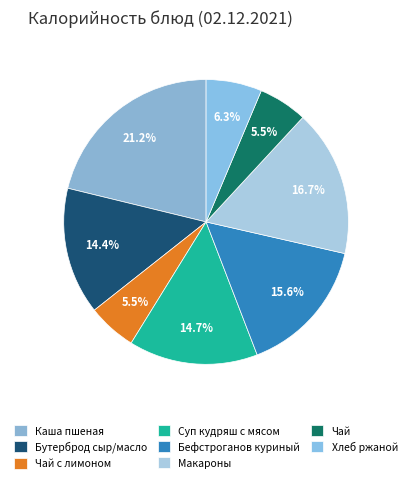

To the nearest percent, what is the difference between the largest and smallest slice percentages?

16%